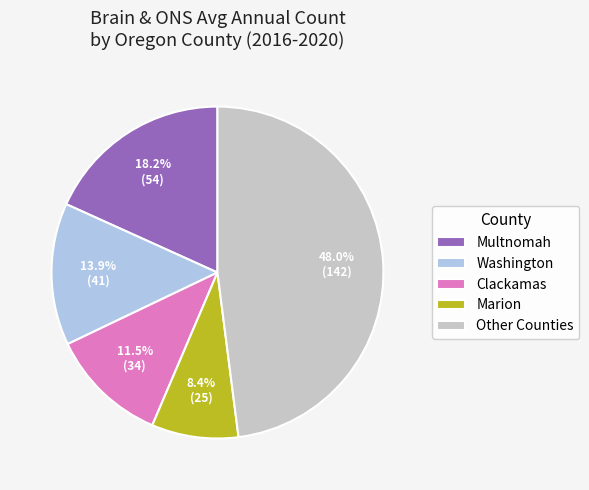

Rank the categories by value from lowest to highest.

Marion, Clackamas, Washington, Multnomah, Other Counties